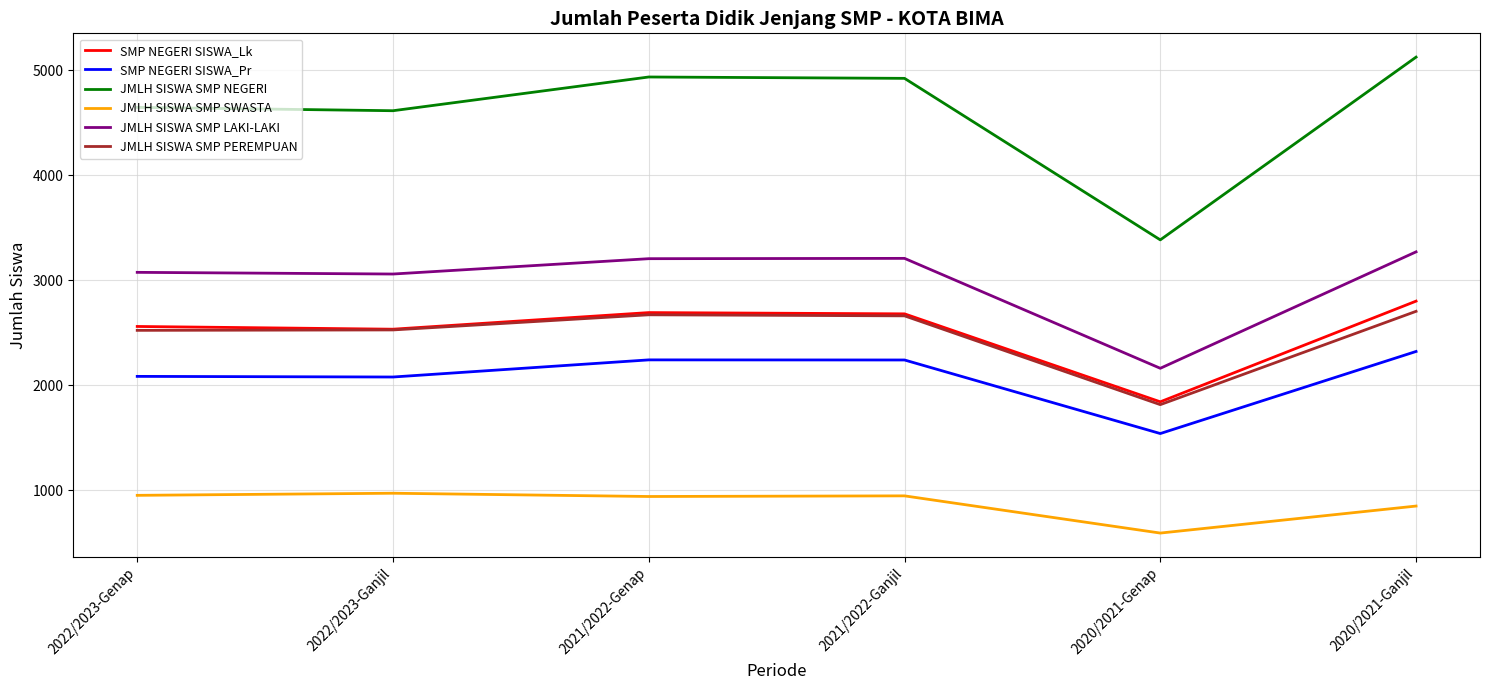

What is the average value of the JMLH SISWA SMP NEGERI series?

4603